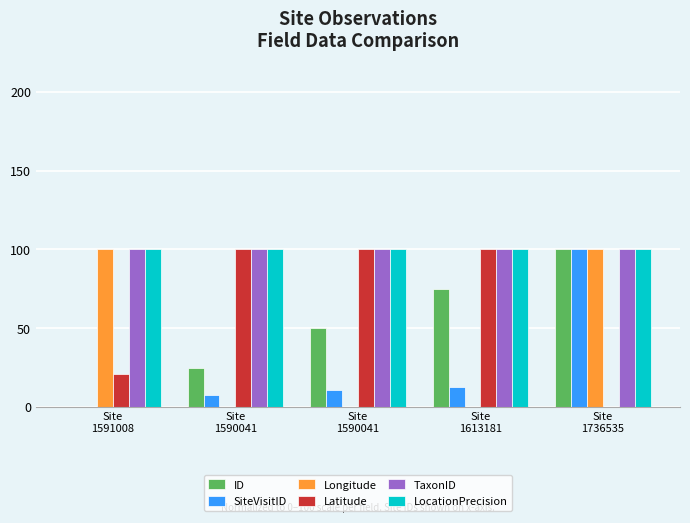

True or false: TaxonID has a value of 66.1 at Site
1736535.

False